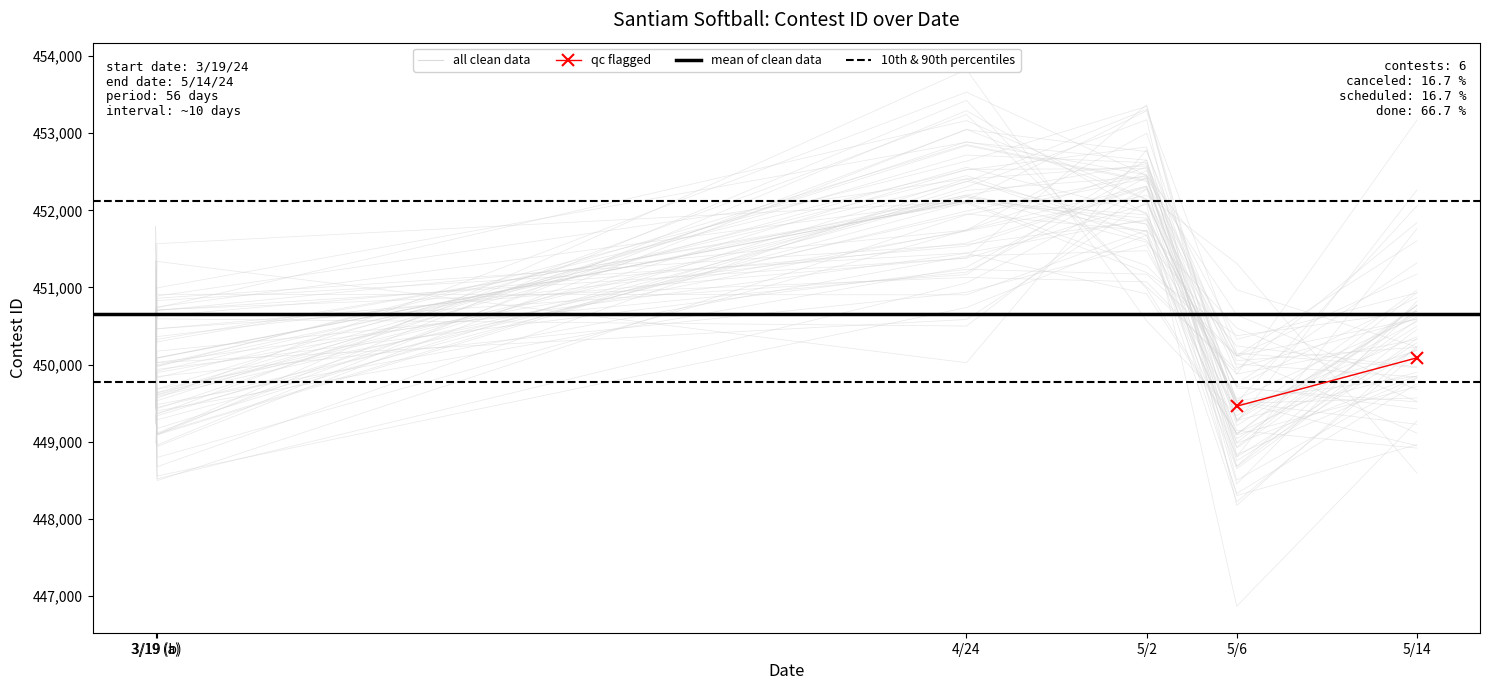

True or false: the data shows 452129 at 5/2.

True